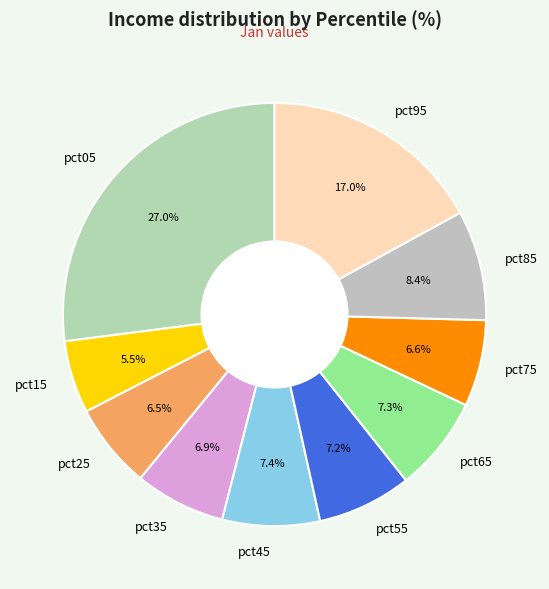

What portion of the pie excludes pct85?

91.6%